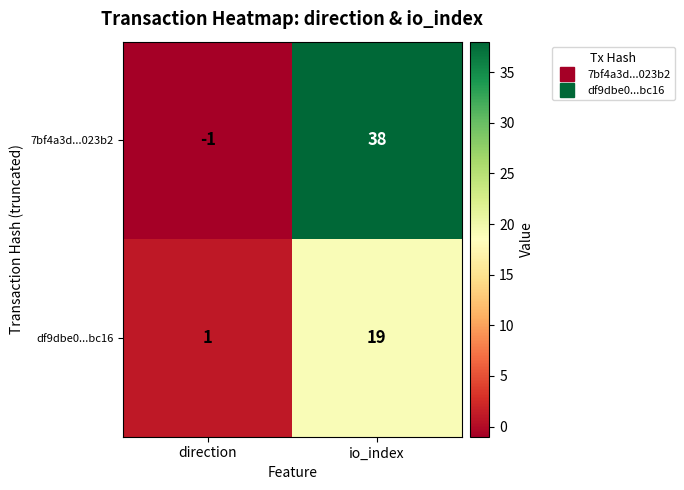

Reading left to right, what are all the values shown in this chart?

7bf4a3d...023b2: -1	38
df9dbe0...bc16: 1	19